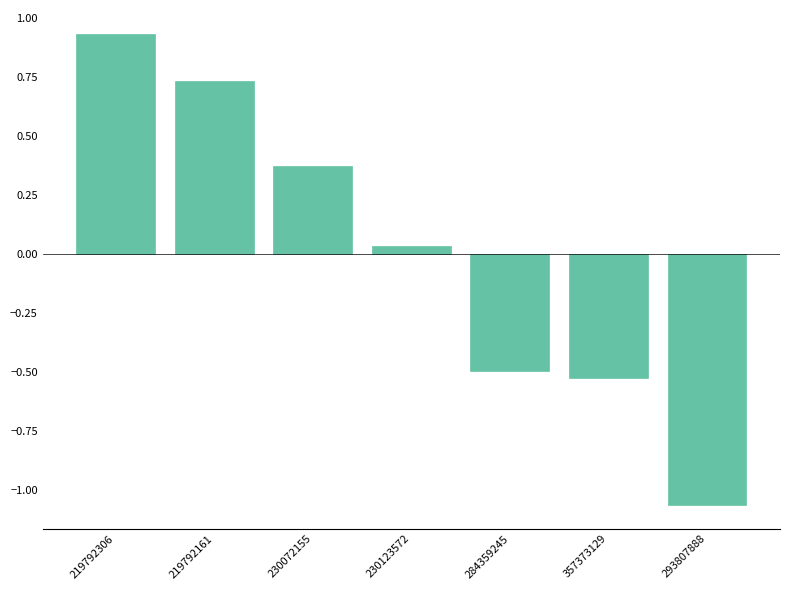

Which label corresponds to the largest value in the chart?

219792306